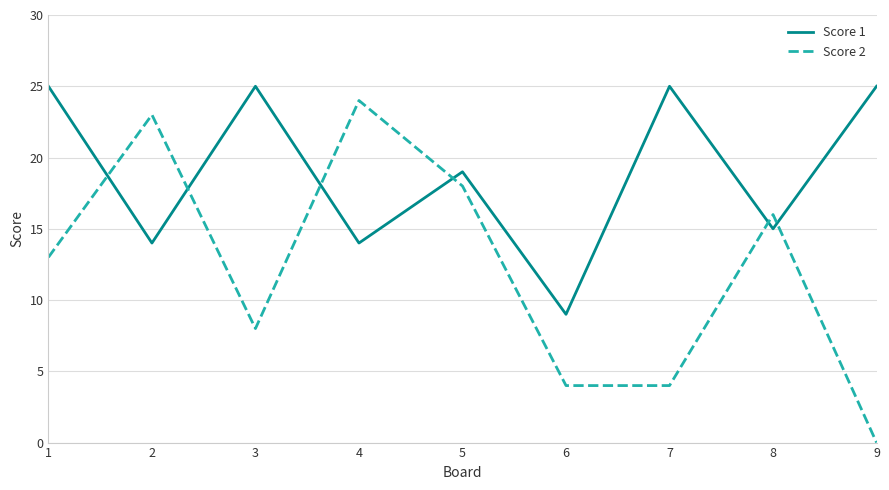

Between which two adjacent categories do Score 2 and Score 1 first intersect?

1 and 2